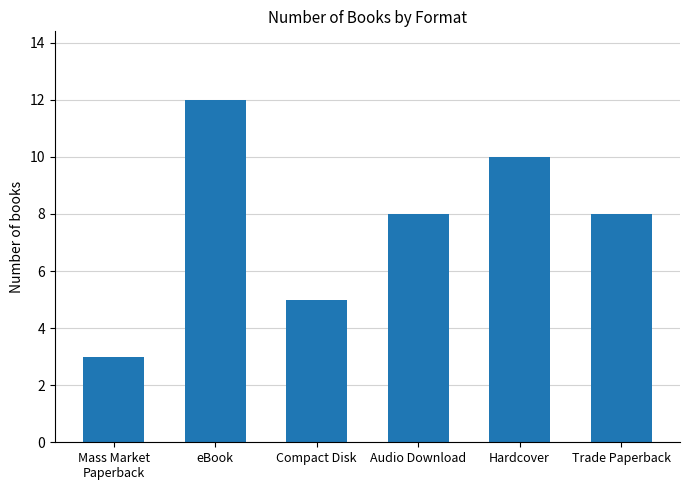

What value does the data have at eBook?

12